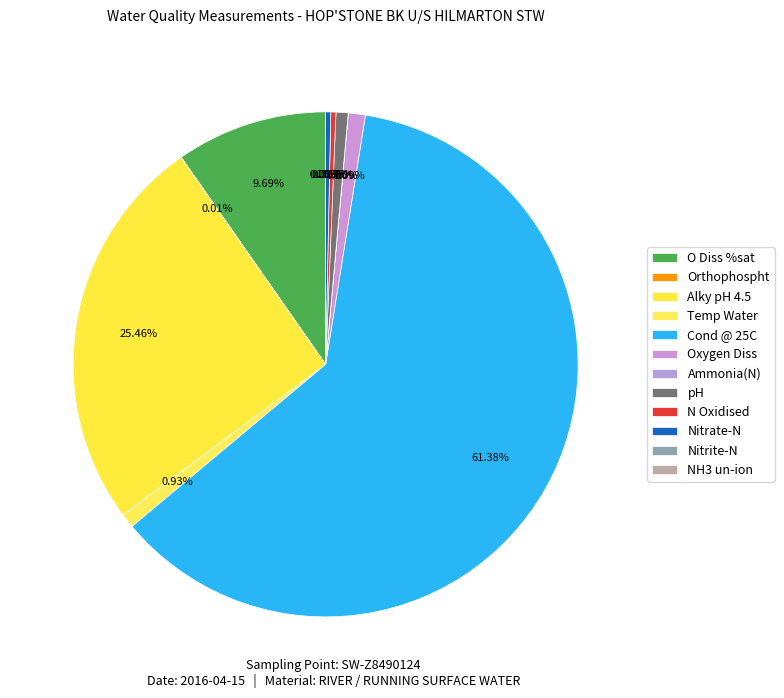

To the nearest percent, what is the average slice percentage?

8%